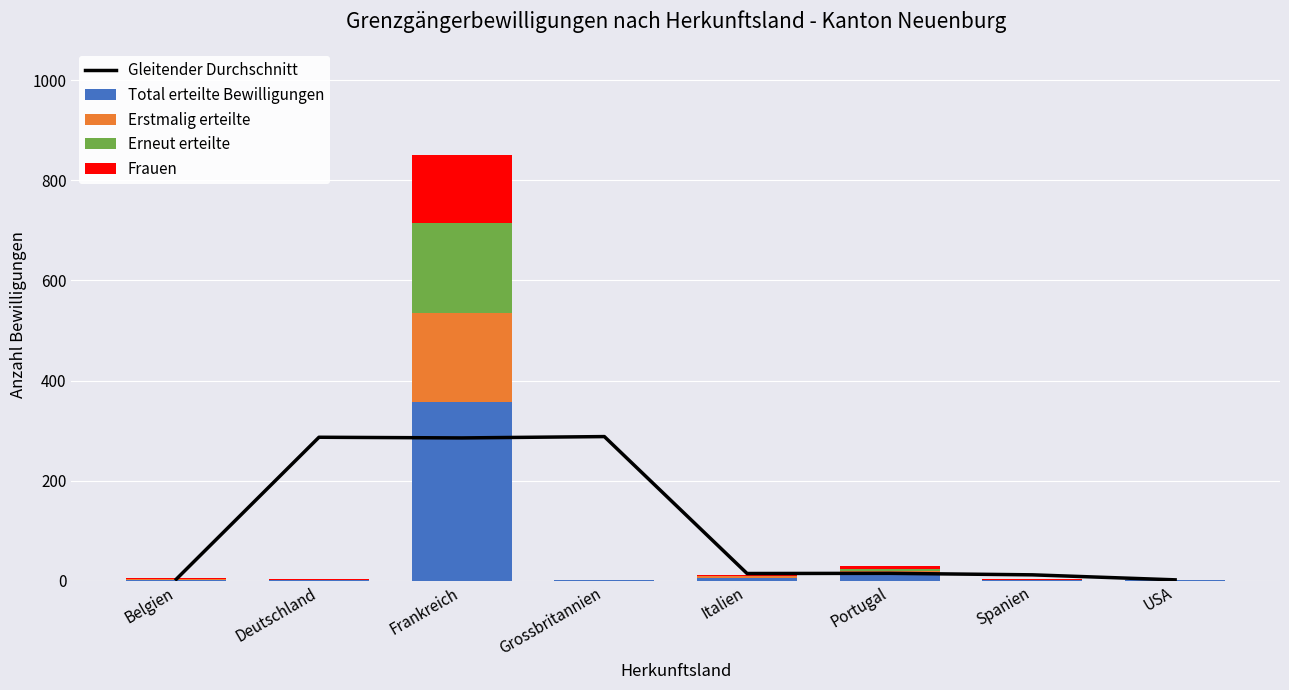

What is the difference between the second highest and second lowest values in the Erstmalig erteilte series?

7.0